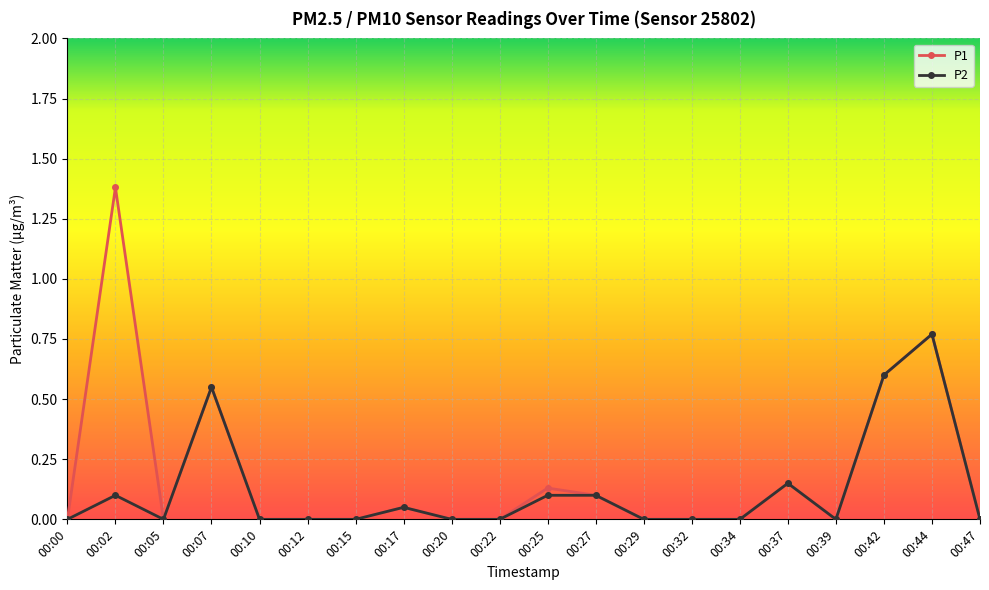

Where is the first local maximum for P2?

00:02